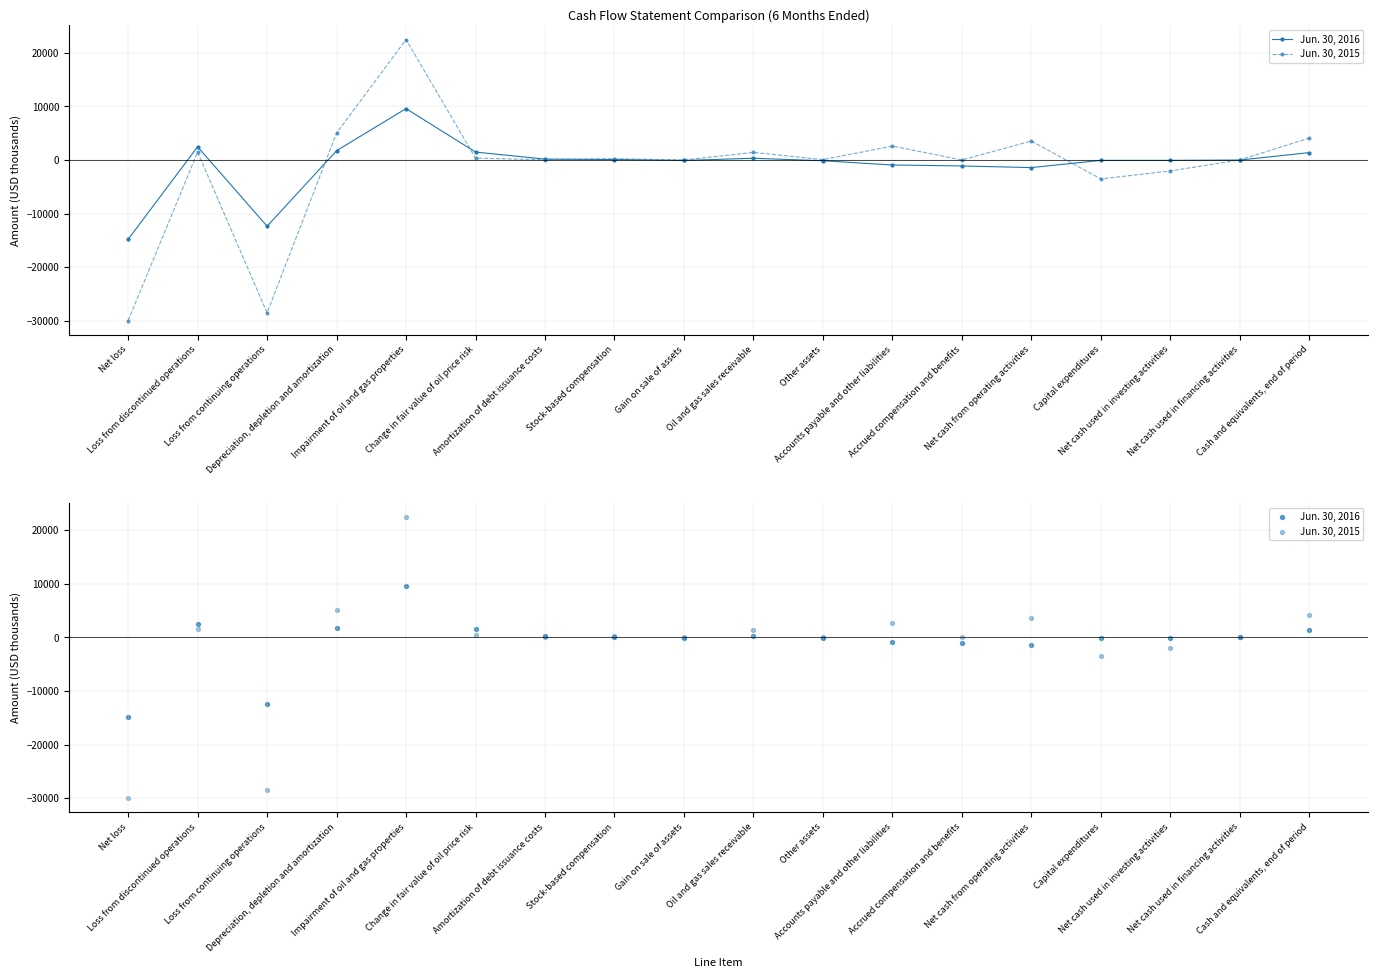

Which series has the largest total across all categories?

Jun. 30, 2016